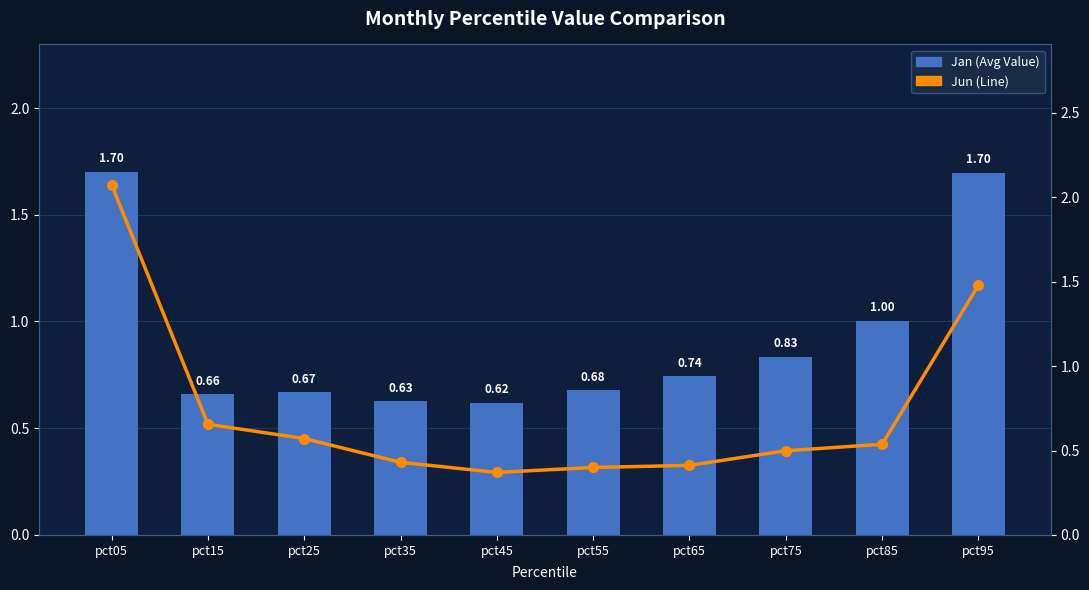

What is the value of the Jun (line) bar at the 6th from the left?

0.4